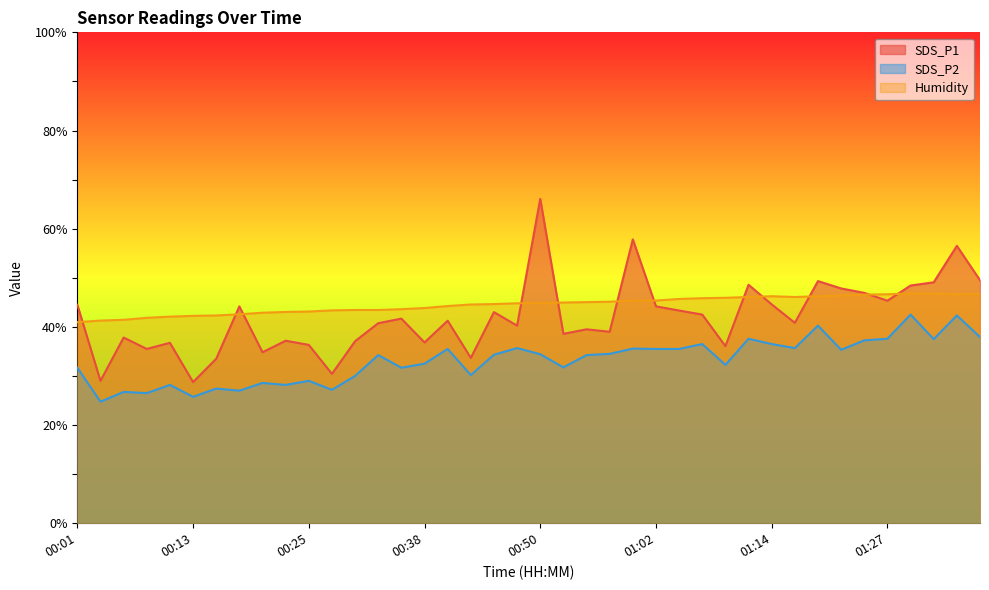

Is the value of SDS_P2 at 00:11 greater than the value of SDS_P1 at 01:00?

No